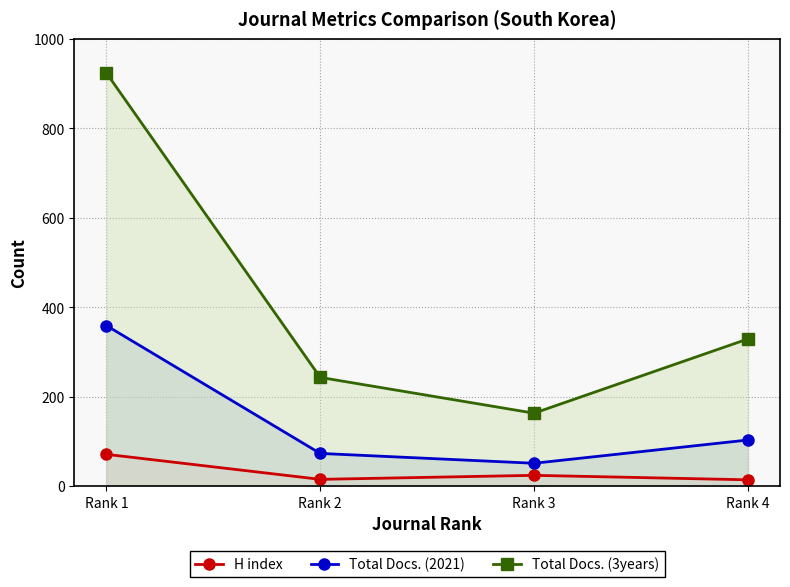

Where is the first local minimum for H index?

Rank 2